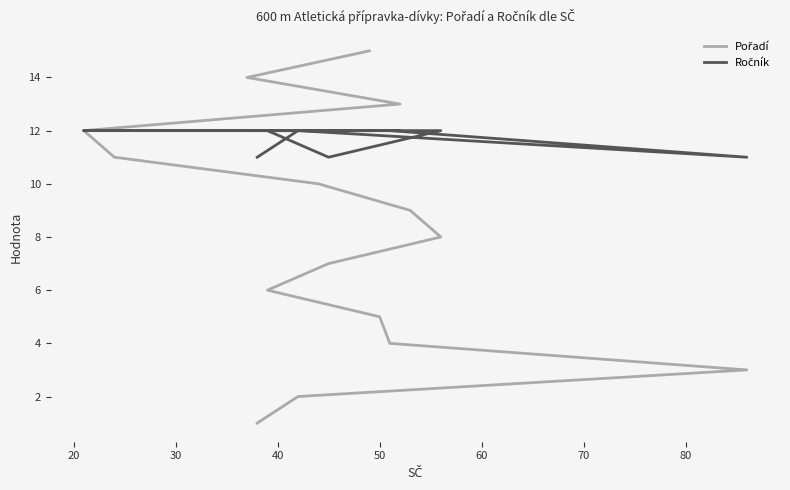

How many values in the Ročník series are below 12?

3